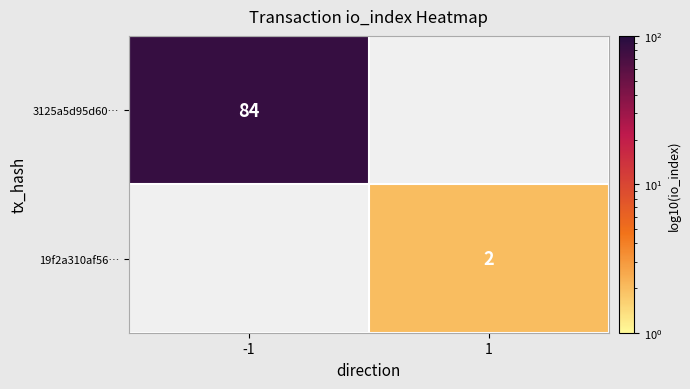

True or false: 19f2a310af56… has a value of 2 at 1.

True